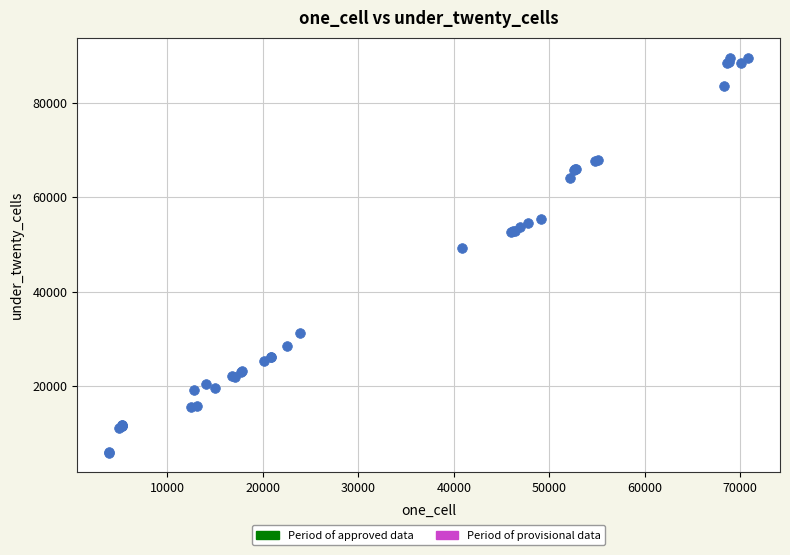

What Y value in the scatter plot is closest to 47771?

49312